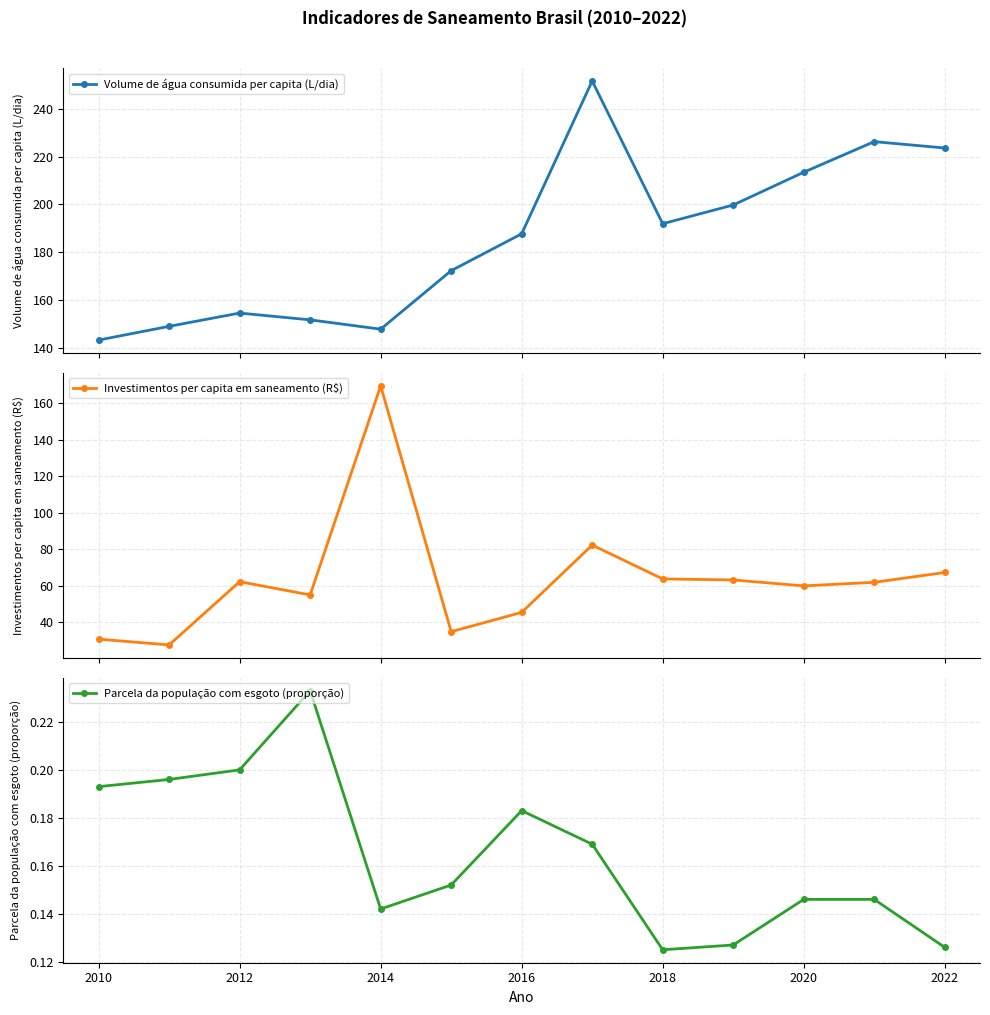

True or false: Volume de água consumida per capita (L/dia) has more than 2 interior local peaks.

True